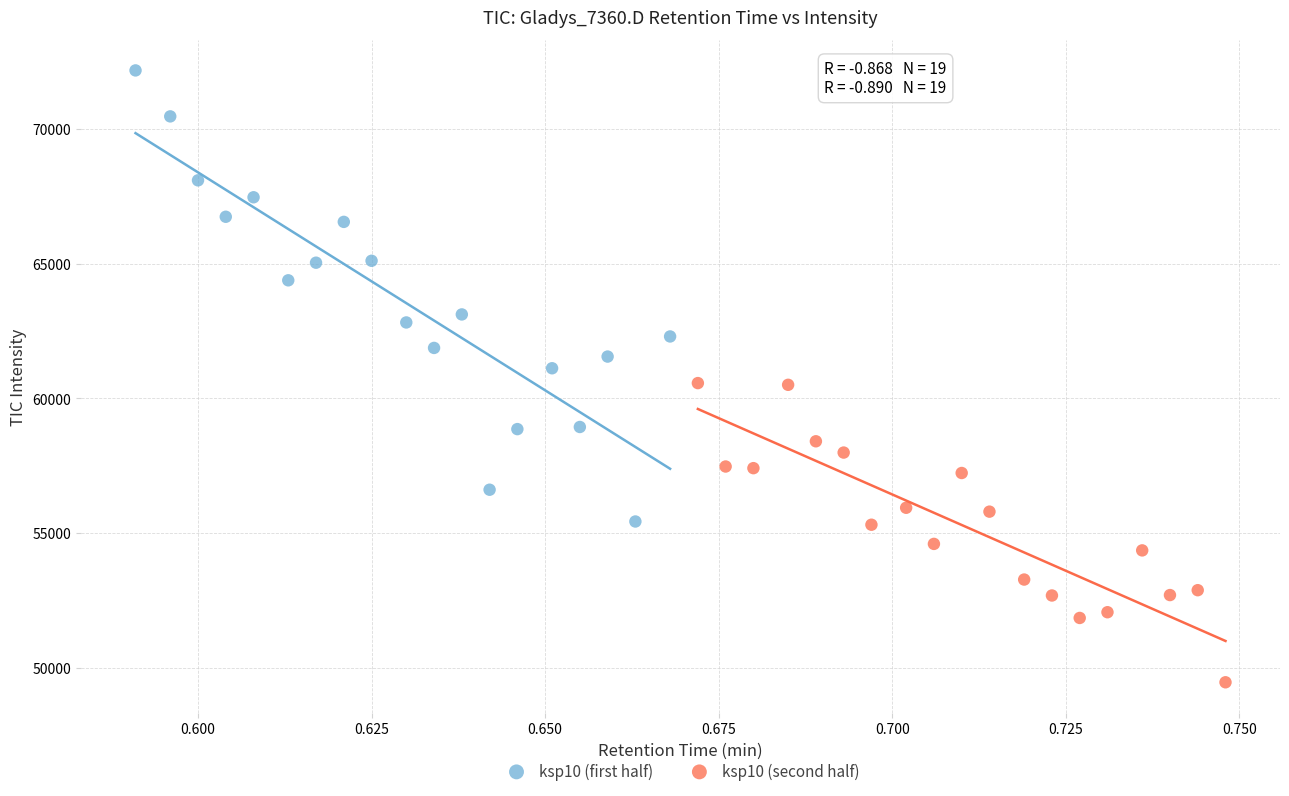

Which series contains the lowest Y value?

ksp10 (second half)